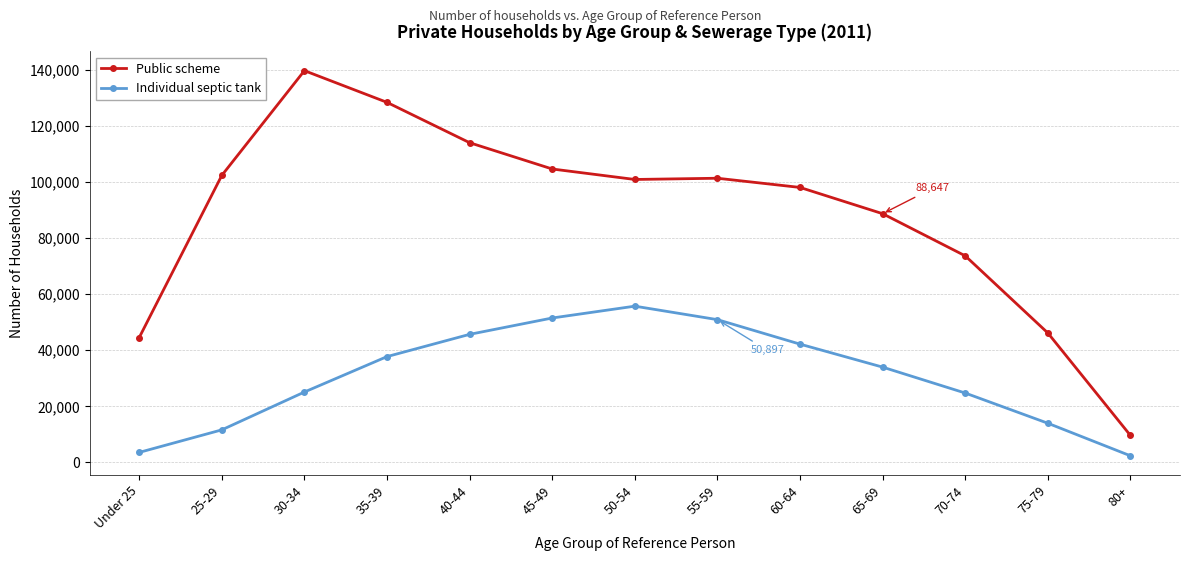

How many lines are shown in the chart?

2